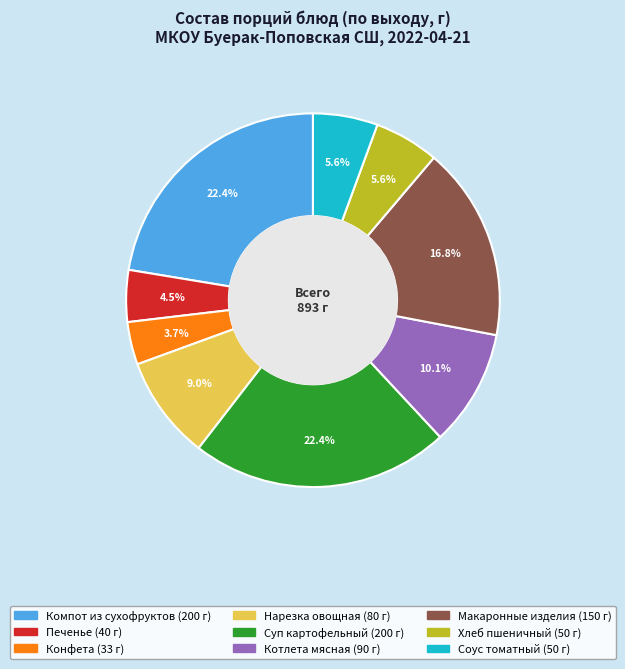

To the nearest percent, what portion does Нарезка овощная represent?

9%